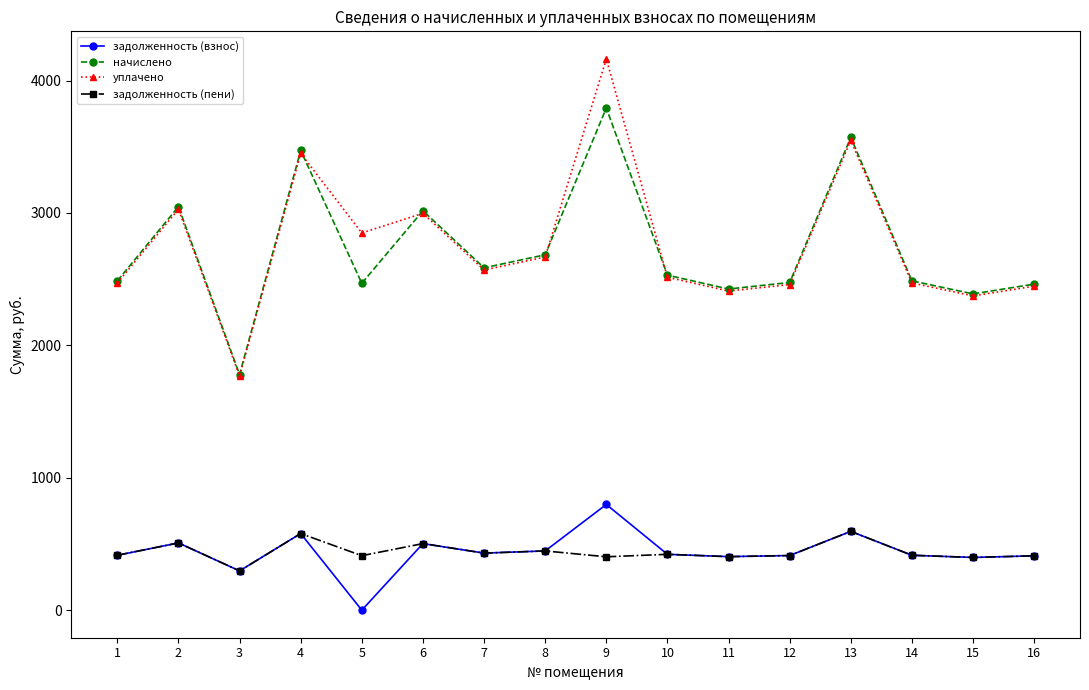

What is the spread (max minus min) of values at 14?

2072.5